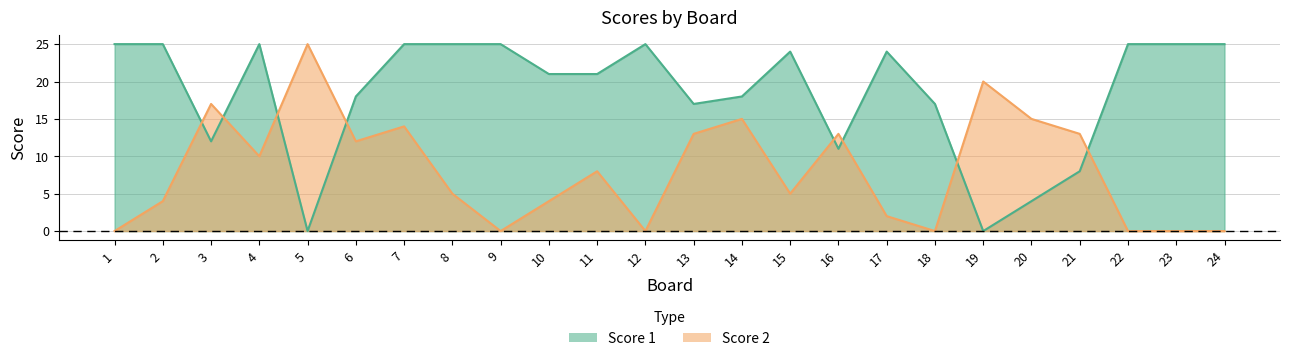

What is the spread (max minus min) of values at 5?

25